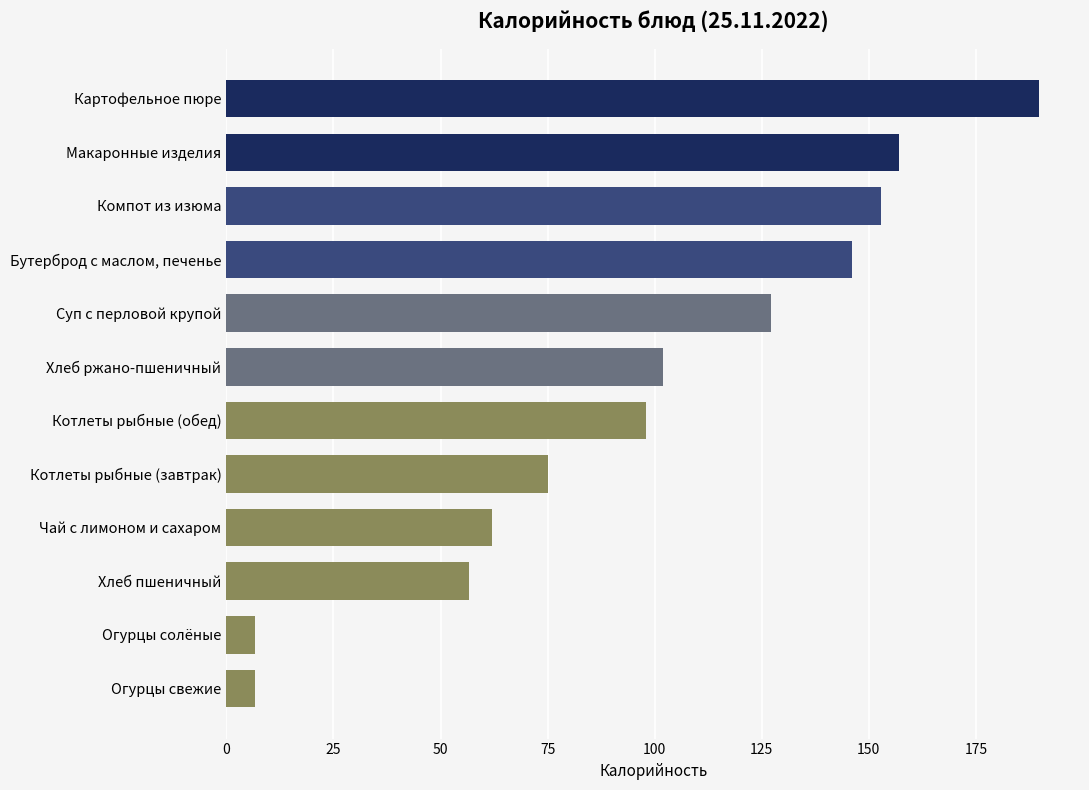

Count the number of categories in the chart.

12